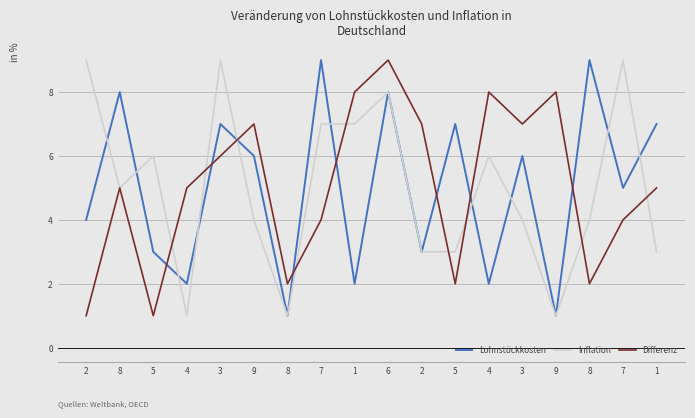

What is the maximum value shown in the chart?

9